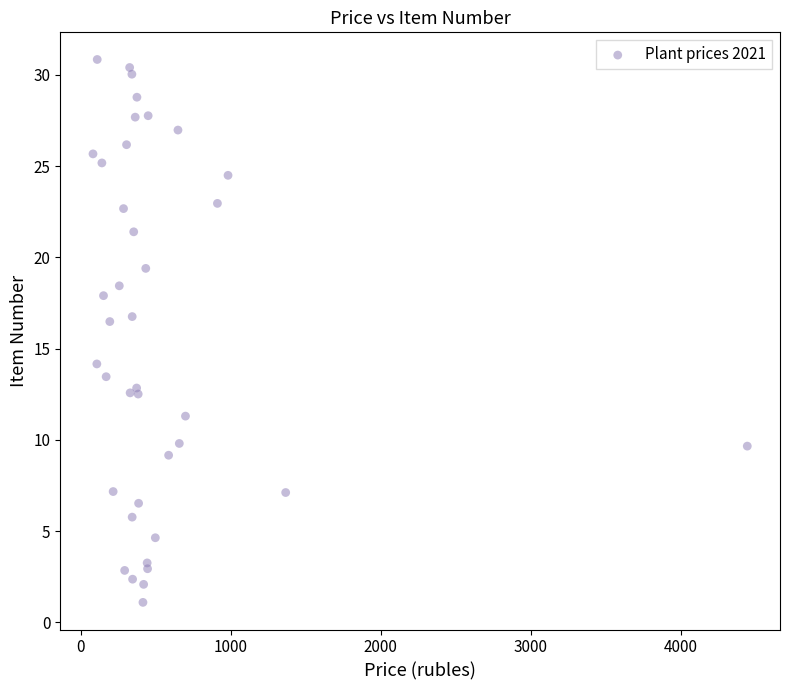

What Y value in the scatter plot is closest to 15?

14.2